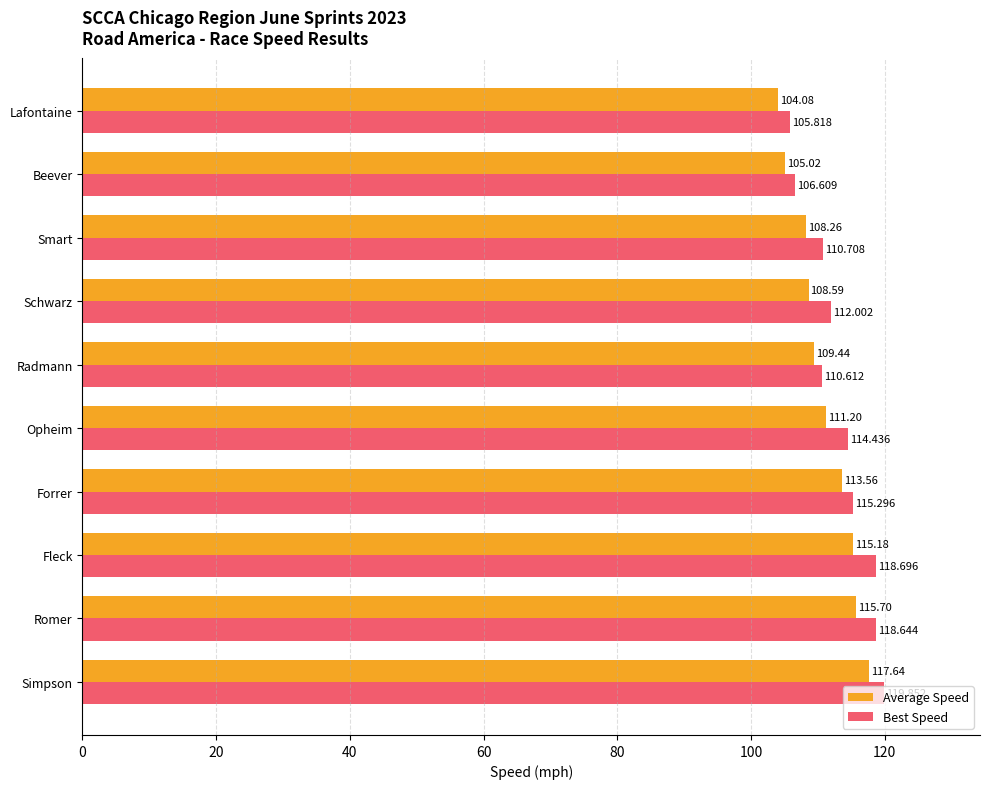

Which series has the largest total across all categories?

Best Speed